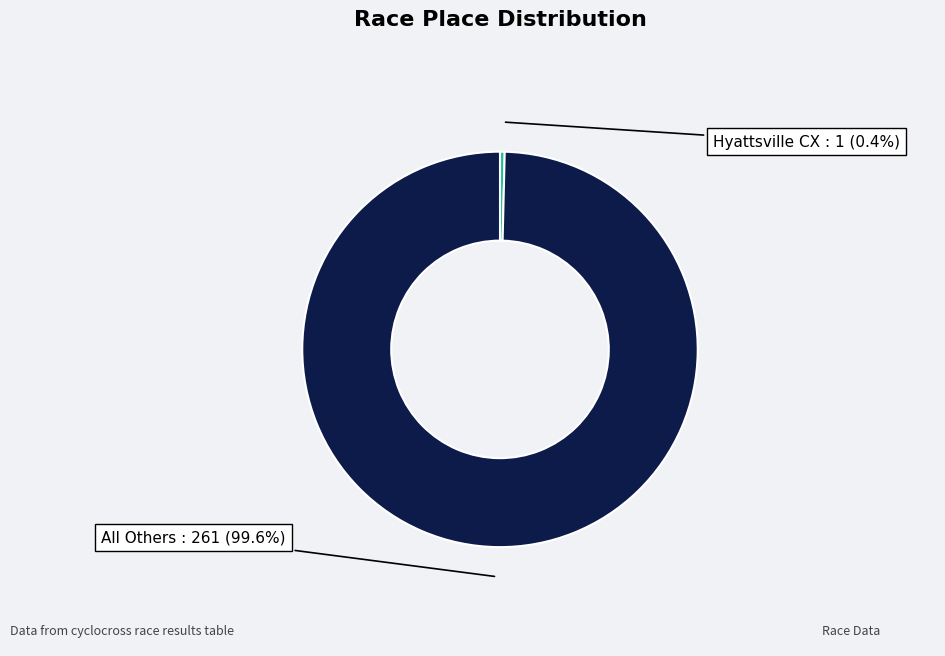

Which slice is the smallest?

Hyattsville CX